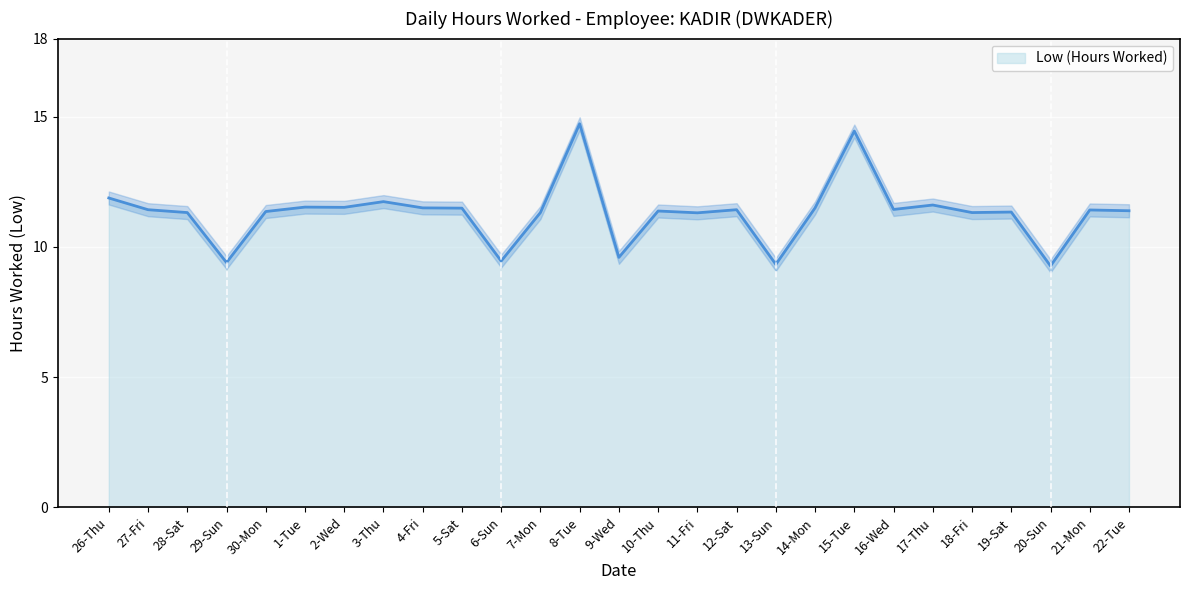

Which label corresponds to the smallest value in the chart?

20-Sun